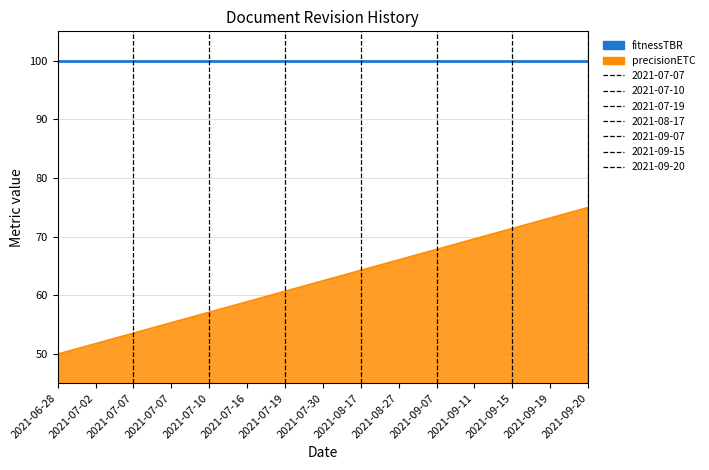

Does the chart have visible grid lines?

Yes